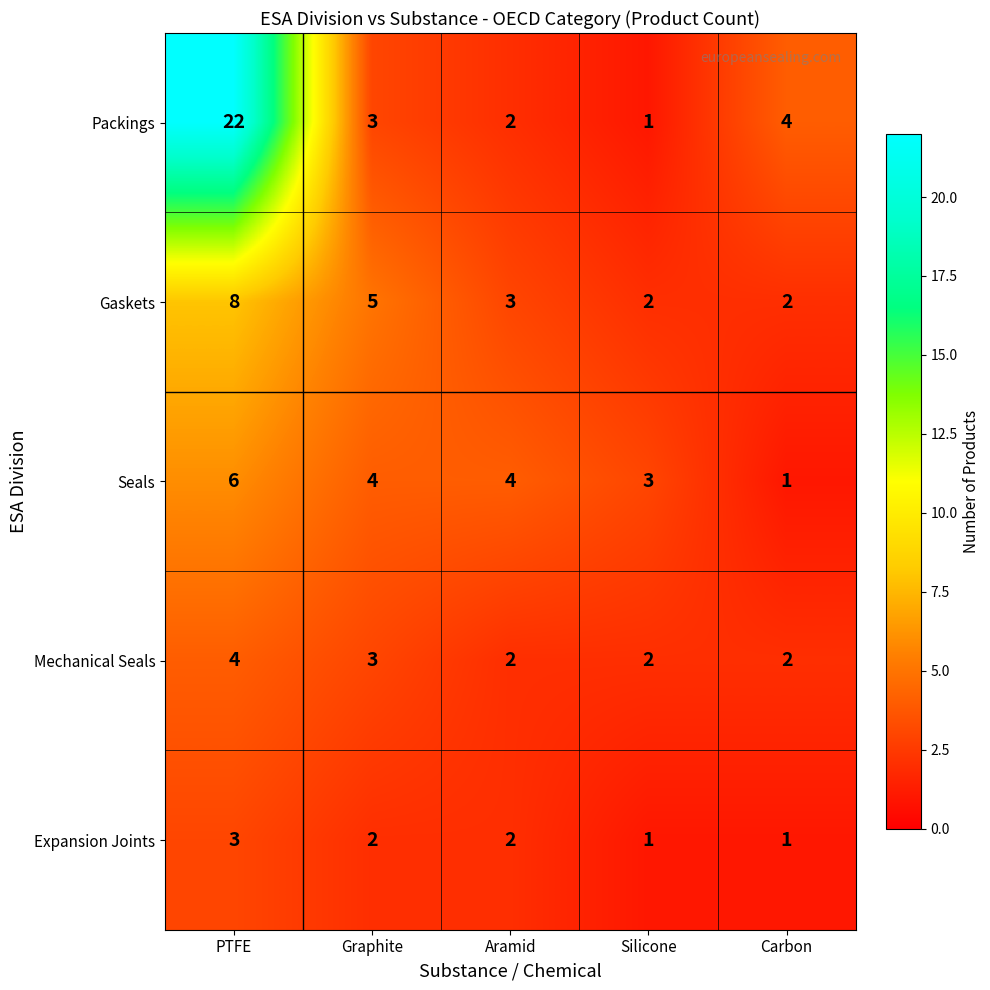

The Mechanical Seals series shows 2 at Aramid. True or false?

True